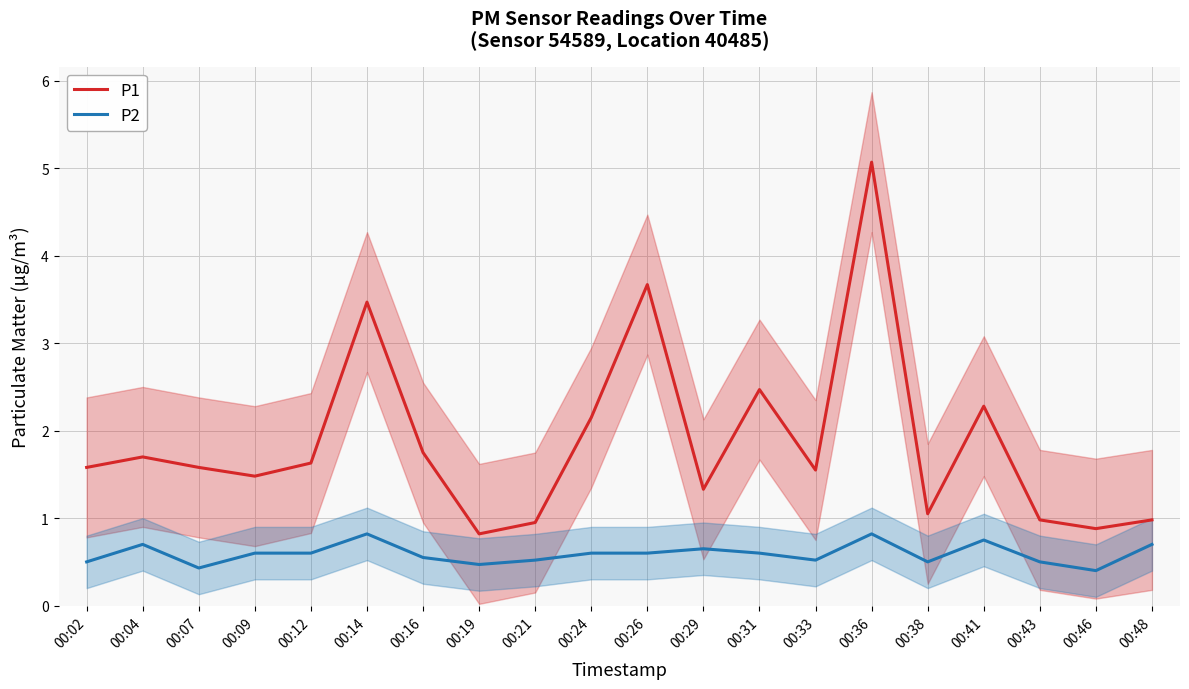

Does the chart have visible grid lines?

Yes